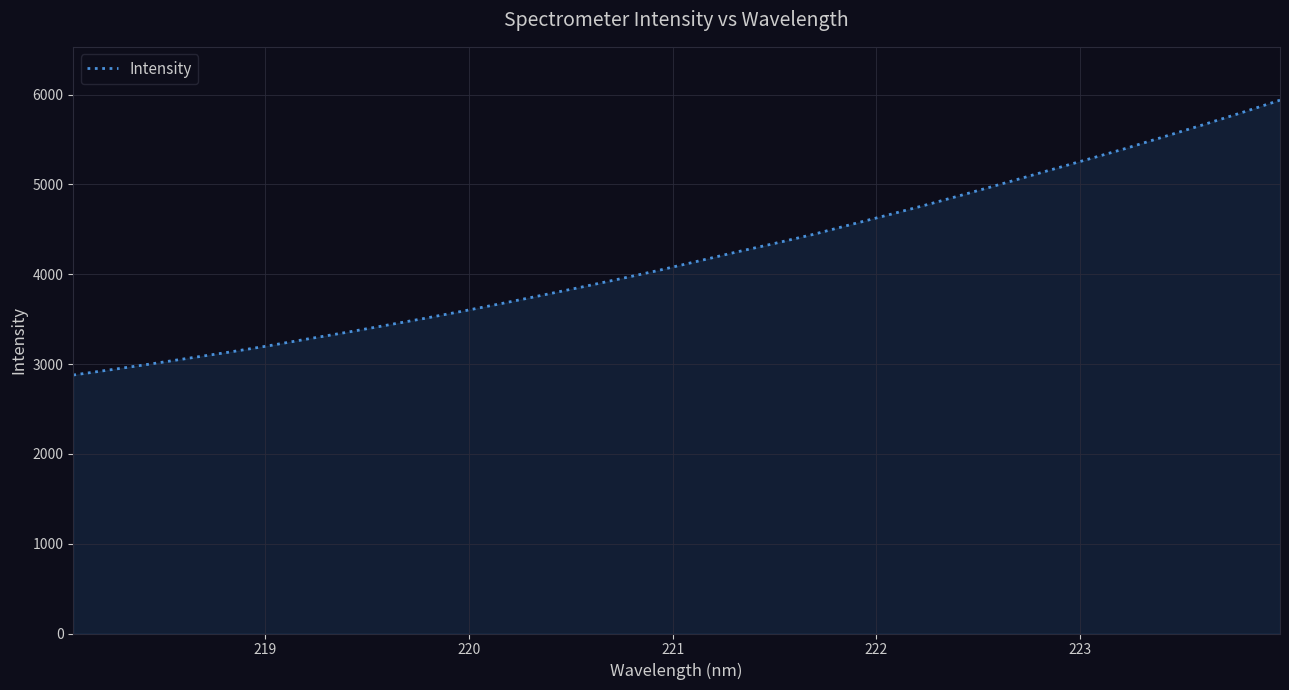

How many values are below 4142?

16